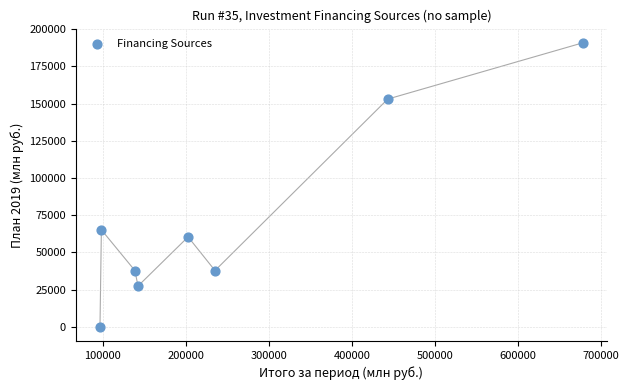

What Y value in the scatter plot is closest to 95448?

65231.7